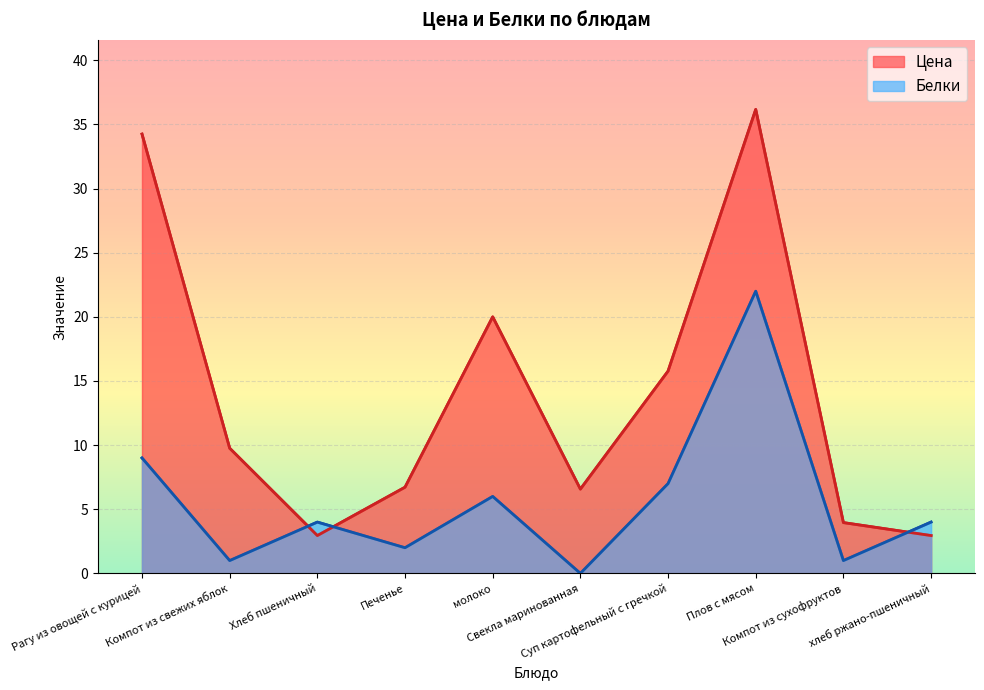

What is the approximate value of Белки at Печенье?

2.0